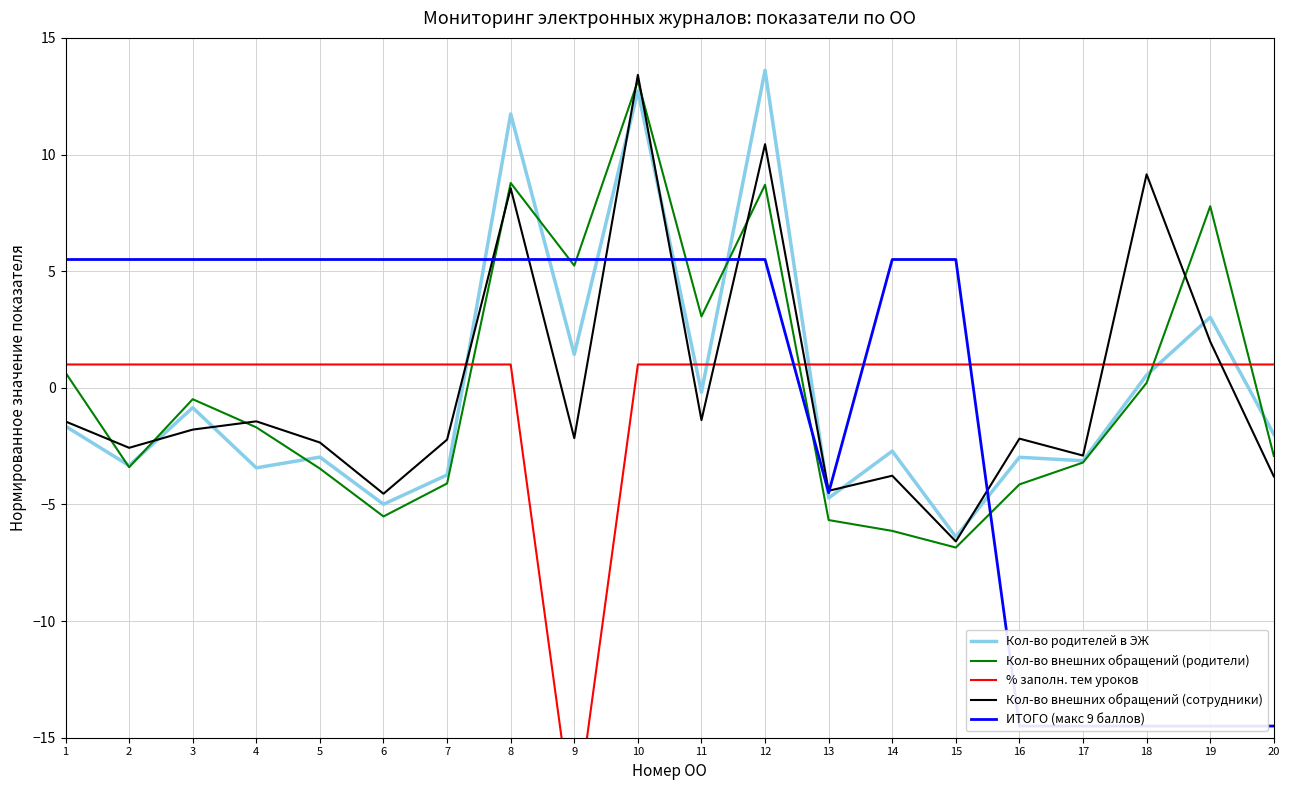

At which label does Кол-во родителей в ЭЖ first exceed -1?

3